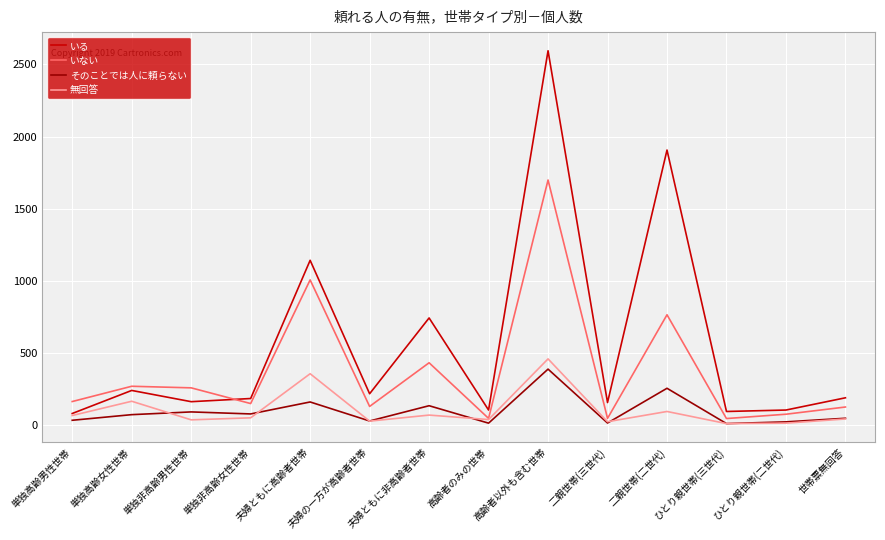

At which label does 無回答 first exceed 48?

単独高齢男性世帯